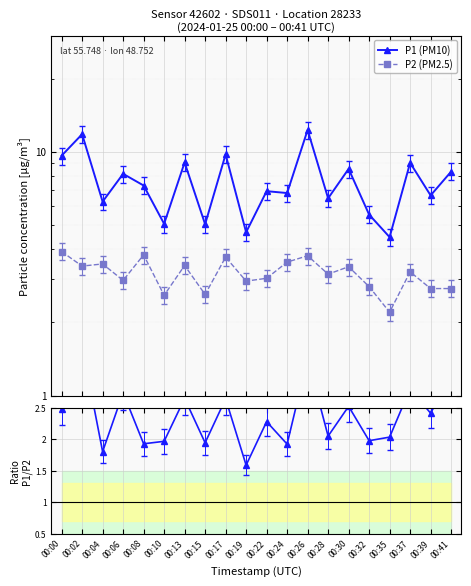

True or false: P2 (PM2.5) has more than 0 points higher than both neighbors.

True